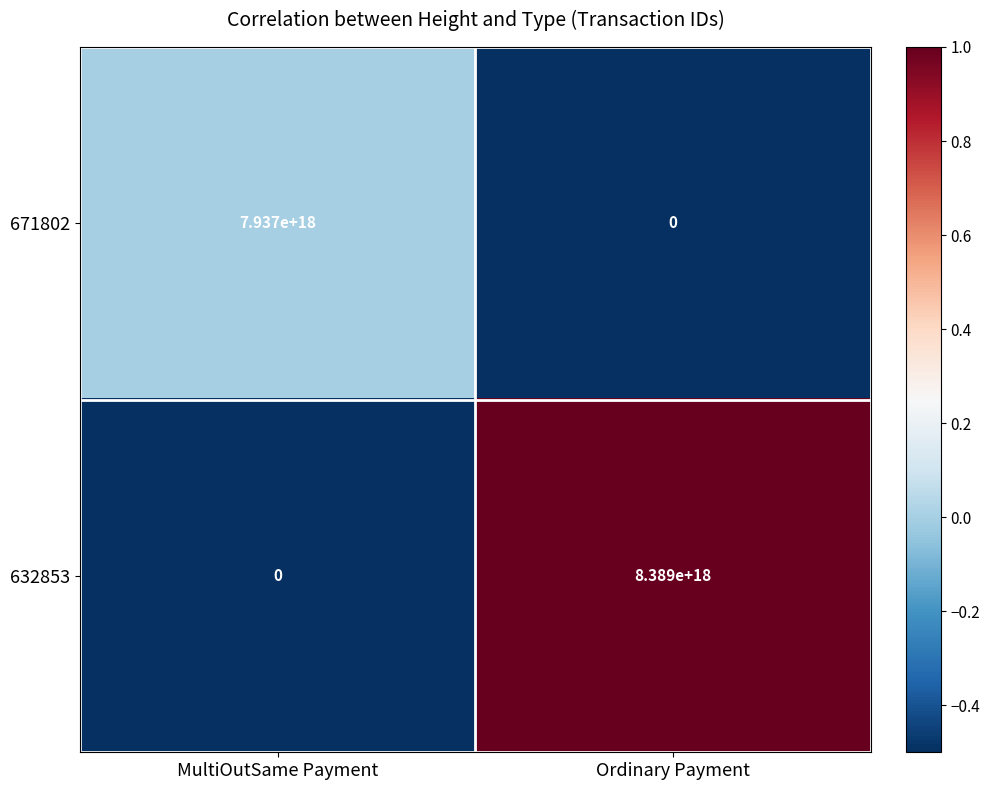

Which series changed the most between MultiOutSame Payment and Ordinary Payment?

632853